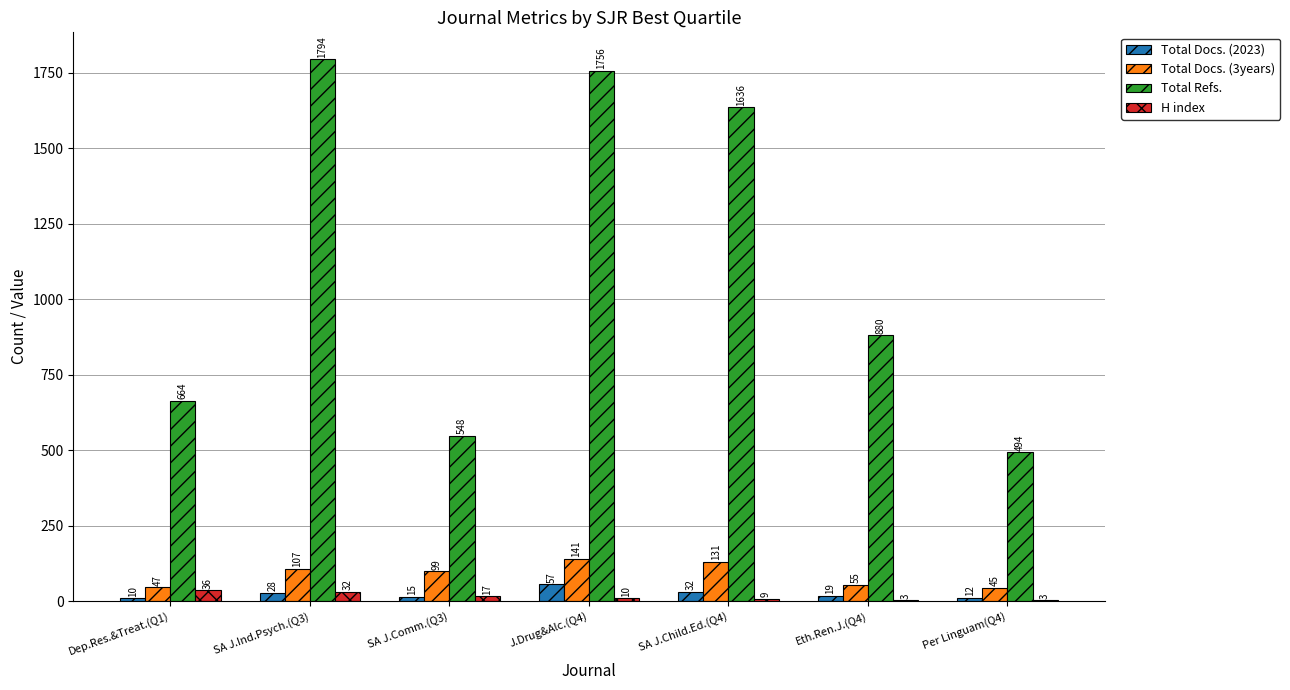

What is the greatest value displayed?

1794